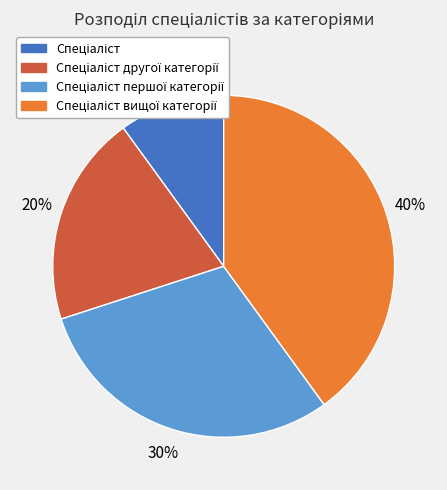

Does any single category account for the majority?

No